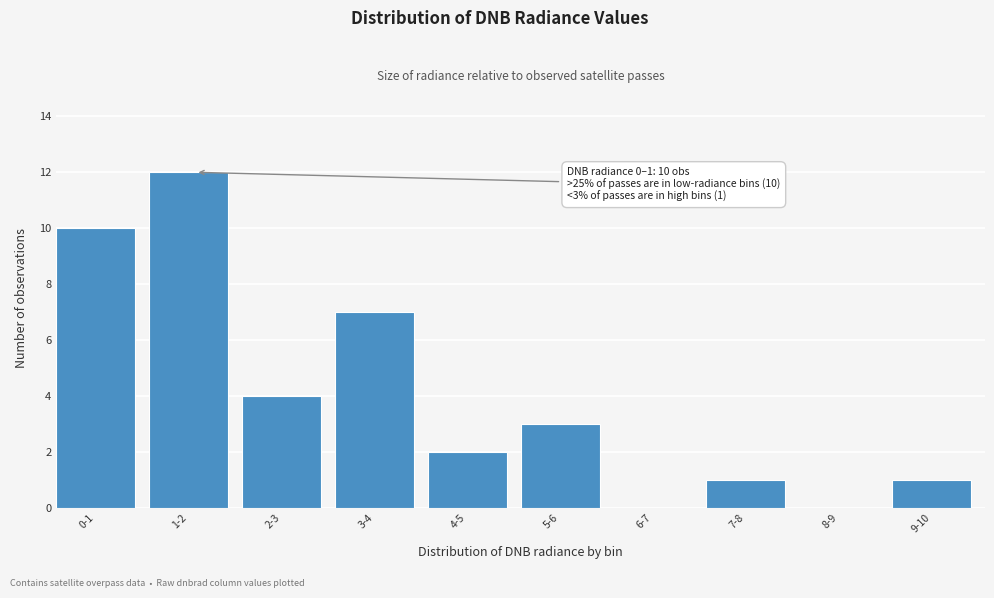

Reading right to left, extract all data points from this chart.

9-10=1	8-9=0	7-8=1	6-7=0	5-6=3	4-5=2	3-4=7	2-3=4	1-2=12	0-1=10